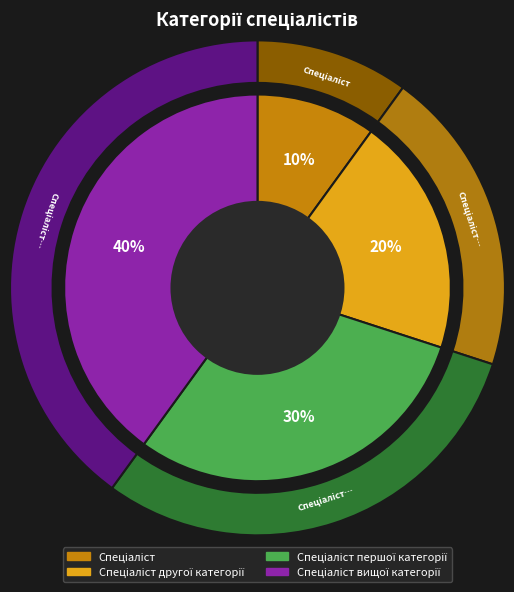

To the nearest percent, what portion does Спеціаліст represent?

10%